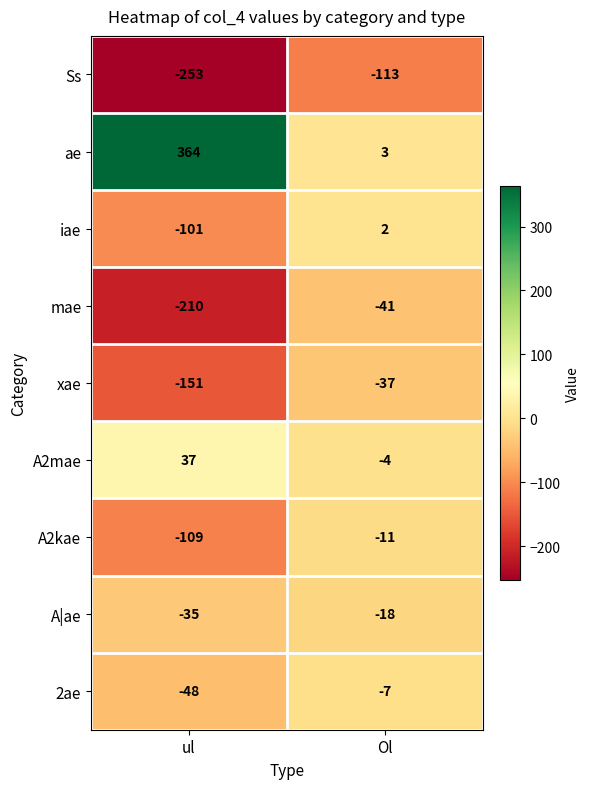

What is the difference between the maximum and minimum values in the A2kae series?

98